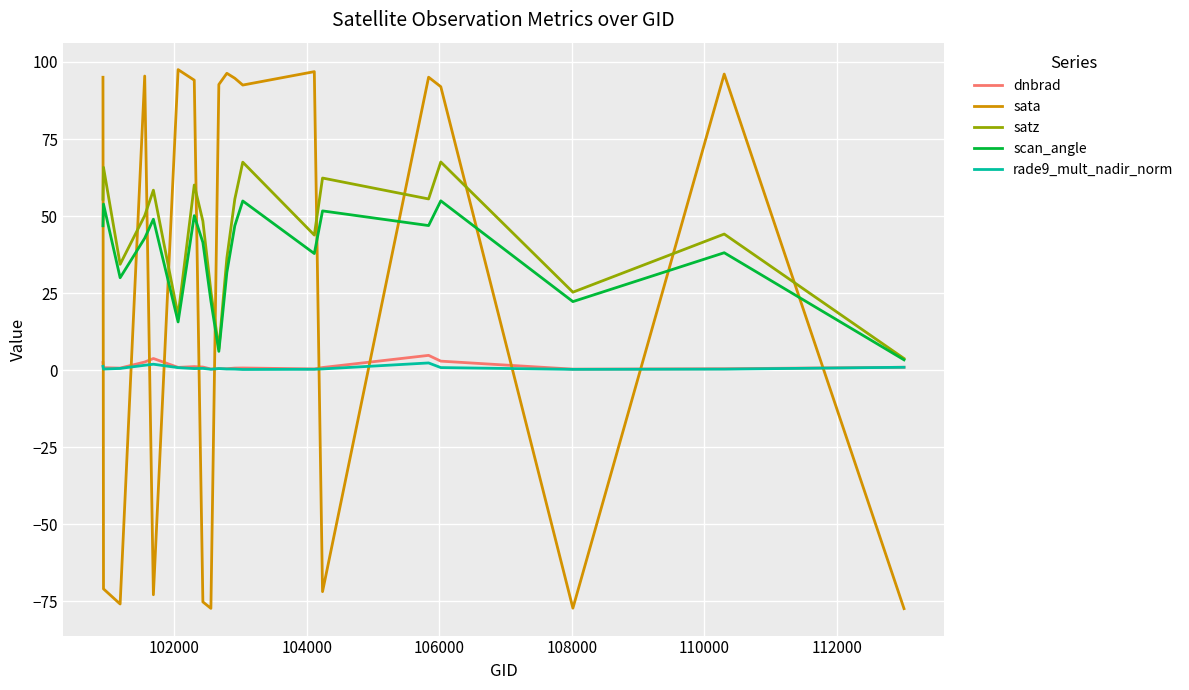

How many times do sata and rade9_mult_nadir_norm cross each other?

11